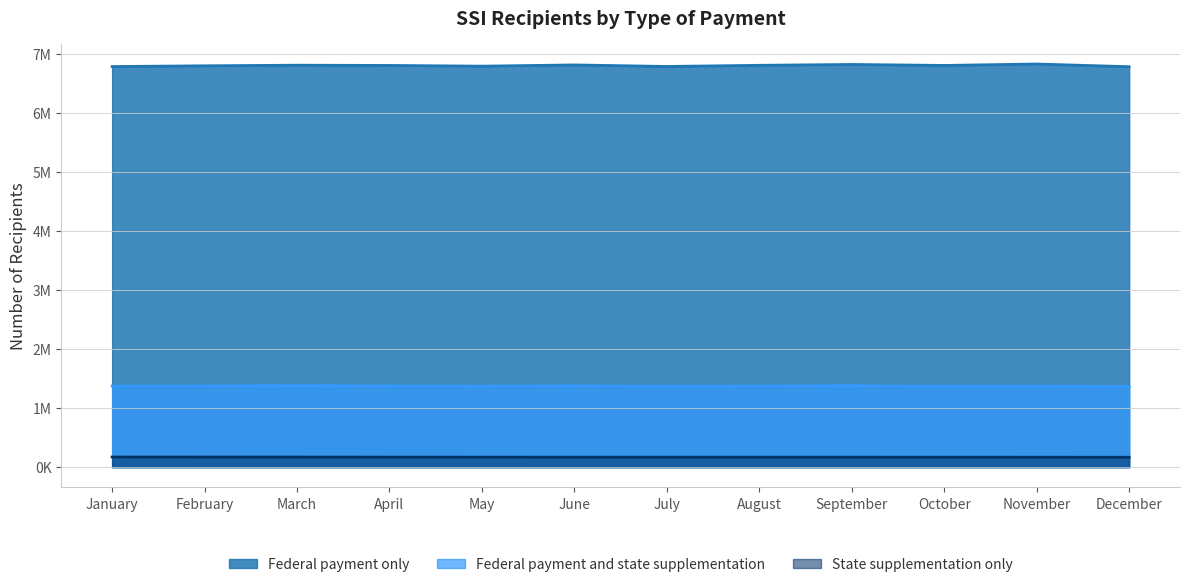

What is the spread (max minus min) of values at March?

6634220